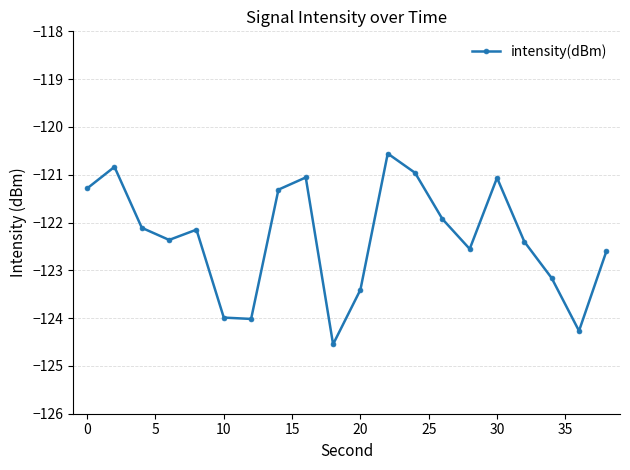

What is the value of the 17th point from the left?

-122.4